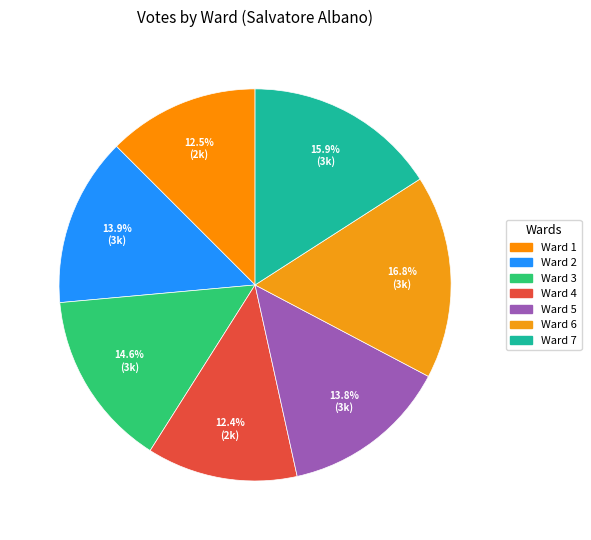

How many slices are in this pie chart?

7